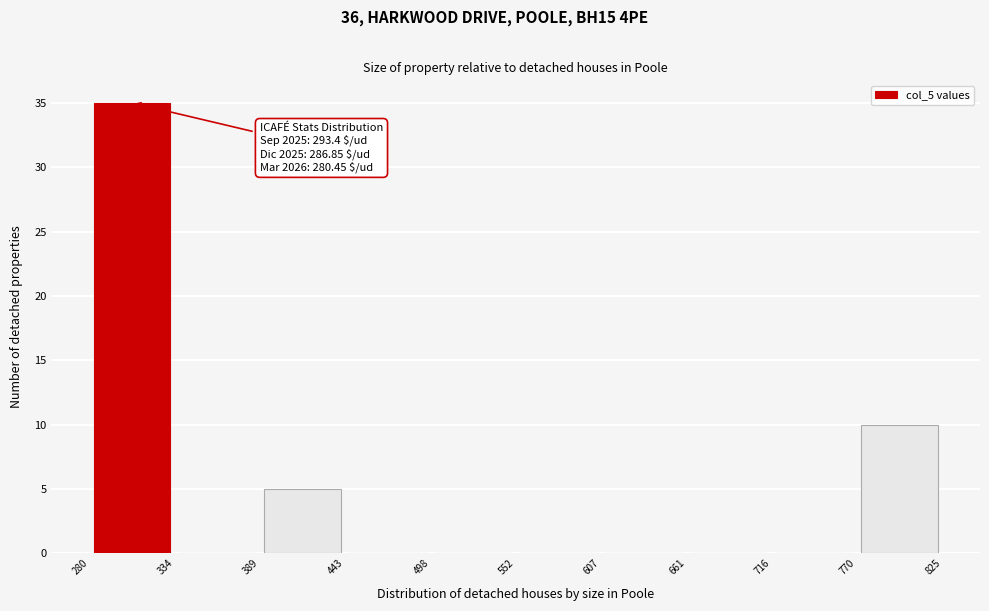

Which range on the x-axis has the tallest bar?

280 to 334